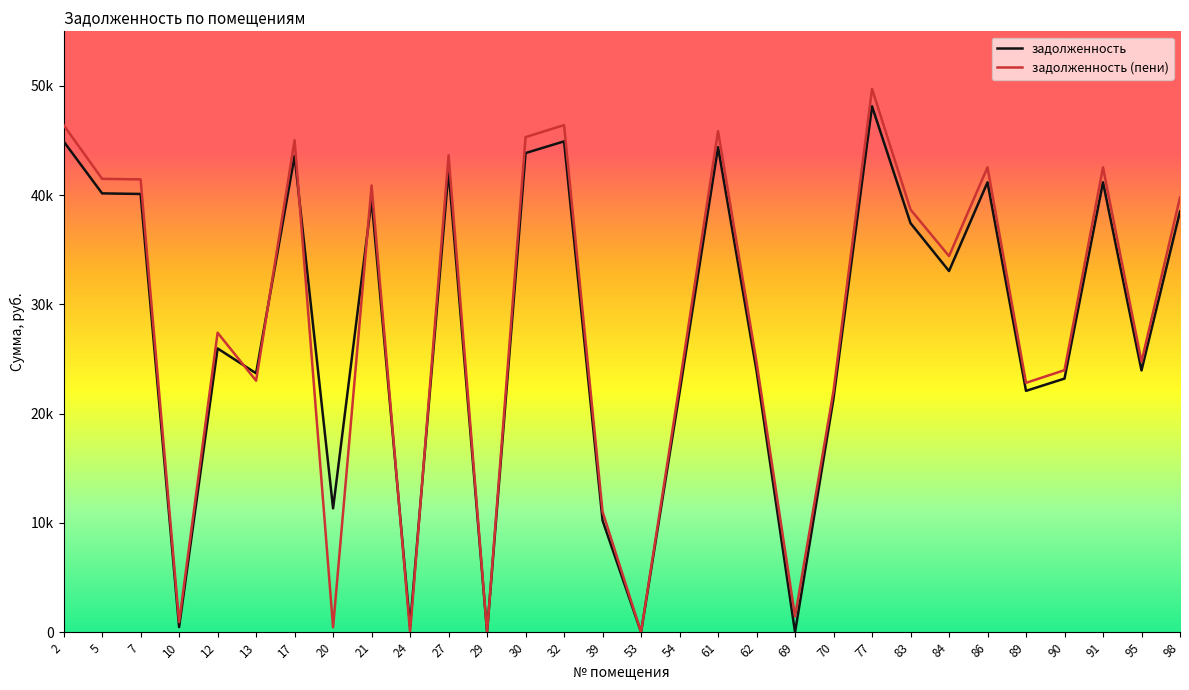

Reading left to right, list all the values displayed in this chart.

задолженность: 2=44926.6	5=40166.5	7=40113.0	10=461.2	12=25971.1	13=23696.5	17=43589.5	20=11332.0	21=39578.2	24=535.2	27=42252.4	29=8.9	30=43856.9	32=44926.6	39=10225.1	53=0.0	54=21928.4	61=44391.7	62=23923.6	69=0.0	70=21393.6	77=48135.6	83=37438.8	84=33060.2	86=41182.7	89=22088.9	90=23212.1	91=41182.7	95=23960.8	98=38508.5
задолженность (пени): 2=46418.4	5=41500.2	7=41445.0	10=922.4	12=27413.2	13=23018.8	17=45037.0	20=444.0	21=40892.4	24=0.0	27=43655.4	29=0.8	30=45313.2	32=46418.4	39=11026.1	53=0.0	54=22656.6	61=45865.8	62=24718.0	69=1437.2	70=22104.0	77=49734.0	83=38682.0	84=34427.7	86=42550.2	89=22822.4	90=23982.9	91=42550.2	95=24756.4	98=39787.2